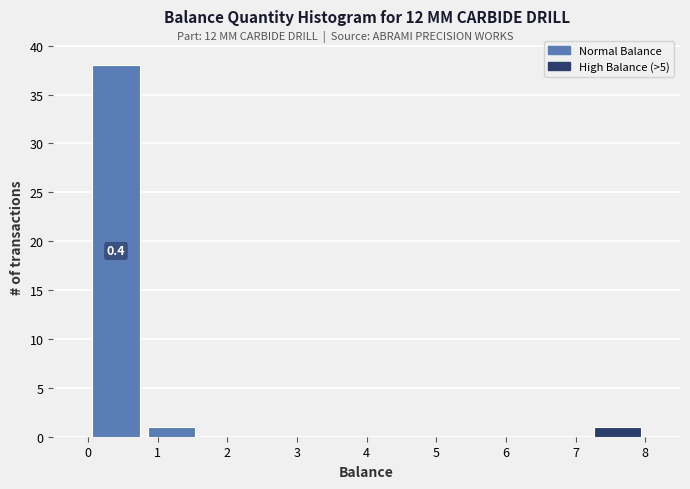

Over which range of the x-axis is the bar tallest?

0.0 to 0.8